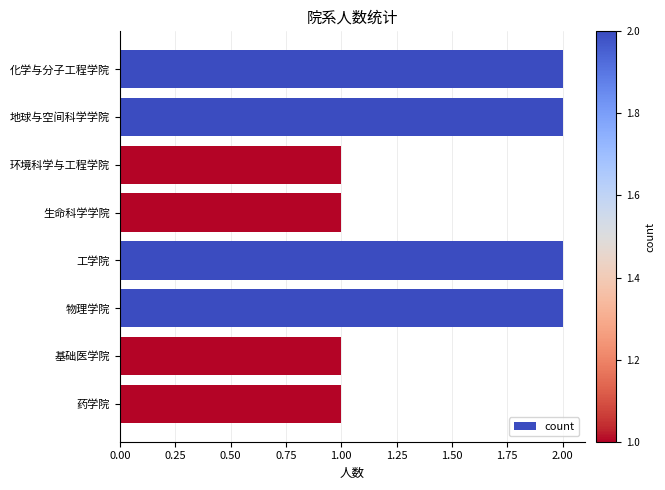

What is the sum of all values?

12